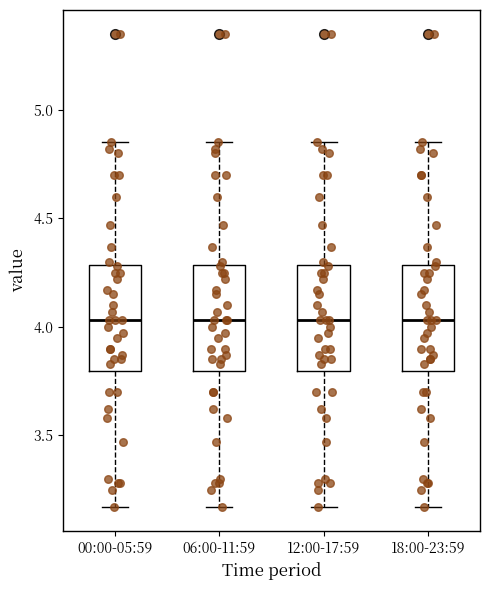

Reading left to right, read every box against the y-axis: the position of its median line, the range the box covers, and the ends of its whiskers. The values are not printed on the chart, so give them approximately, as read against the axis.

00:00-05:59: median 4.05, box 3.80 to 4.30, whiskers 3.15 to 4.85
06:00-11:59: median 4.05, box 3.80 to 4.30, whiskers 3.15 to 4.85
12:00-17:59: median 4.05, box 3.80 to 4.30, whiskers 3.15 to 4.85
18:00-23:59: median 4.05, box 3.80 to 4.30, whiskers 3.15 to 4.85